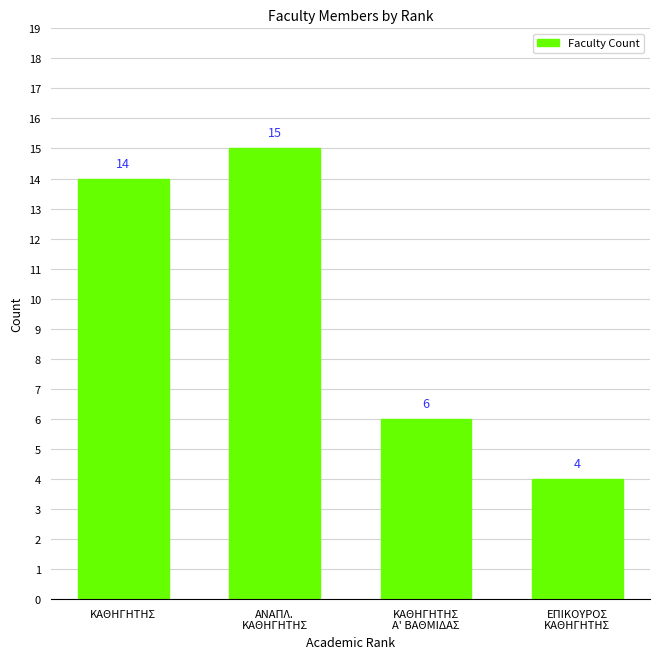

What is the sum of all values?

39